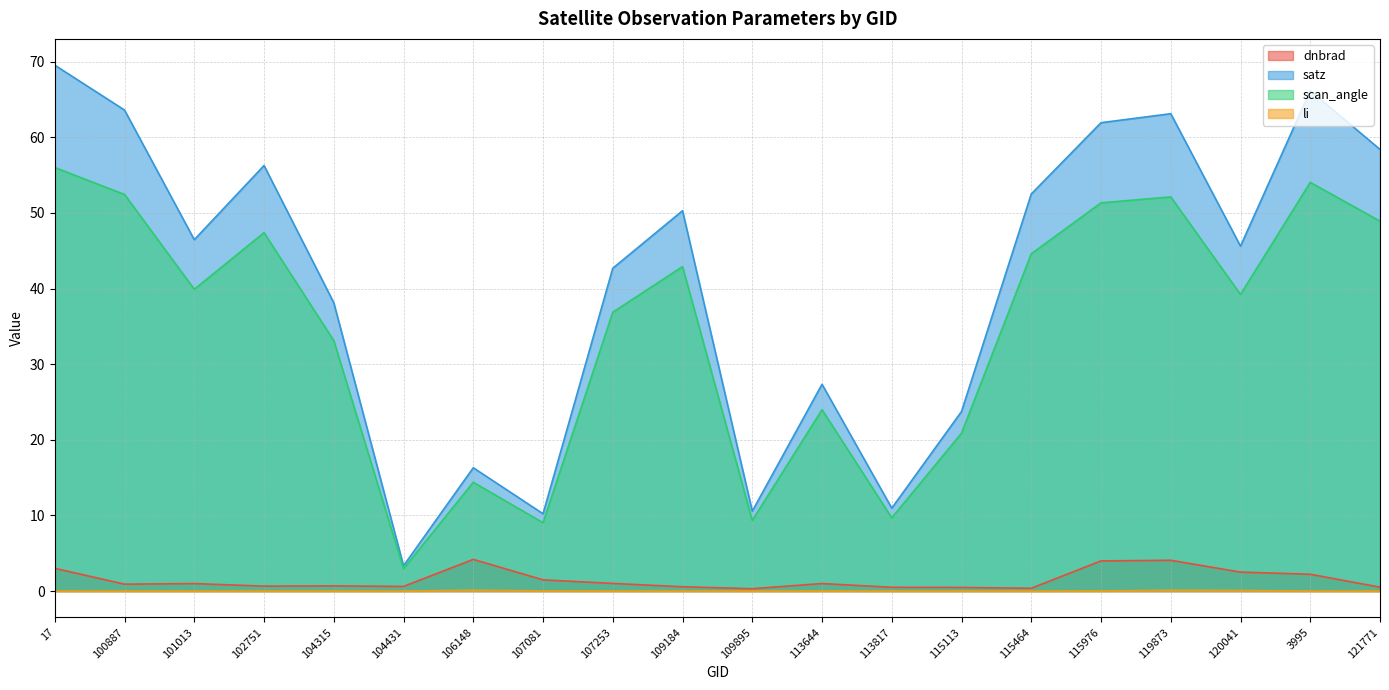

Rank the categories by dnbrad value from highest to lowest.

106148, 119873, 115976, 17, 120041, 3995, 107081, 107253, 113644, 101013, 100887, 104315, 102751, 104431, 109184, 121771, 113817, 115113, 115464, 109895